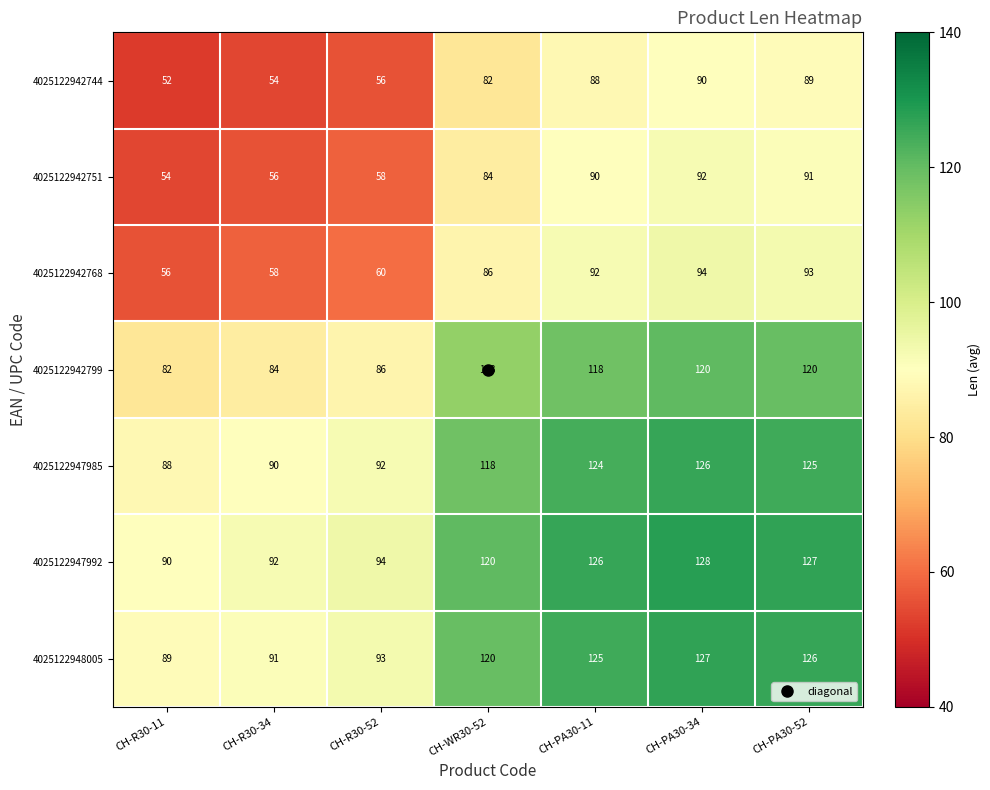

At which category does the chart reach its peak across all series?

CH-PA30-34